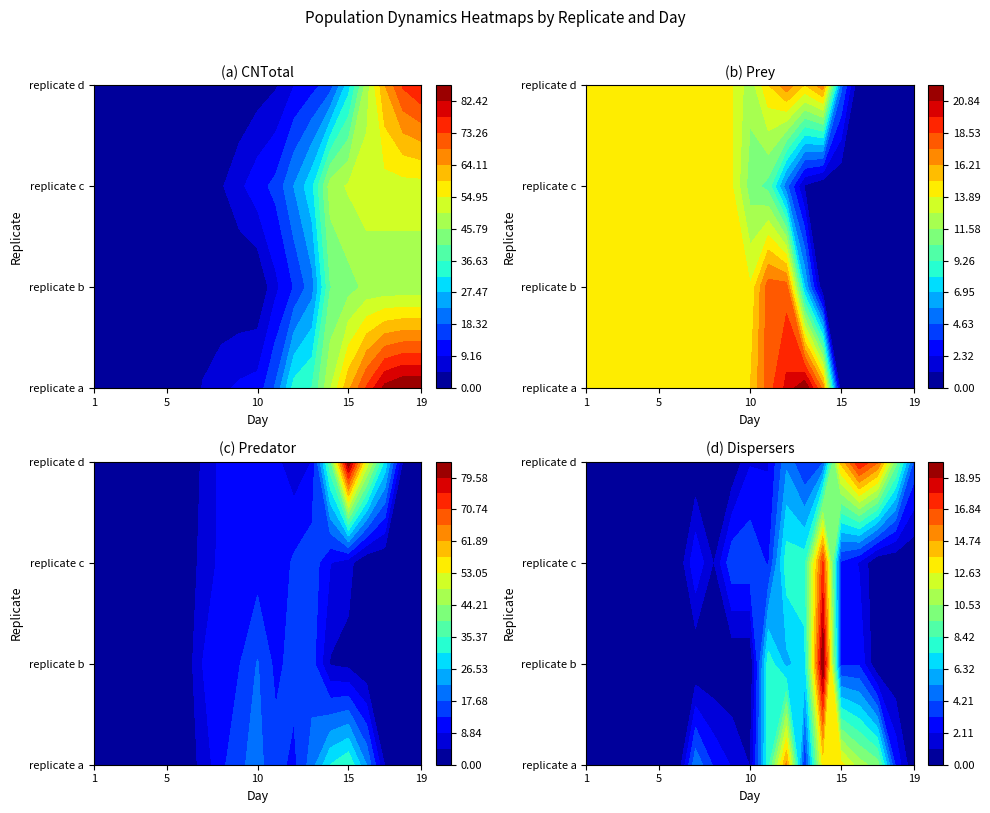

Which series has the largest range (max minus min)?

replicate a - CNTotal